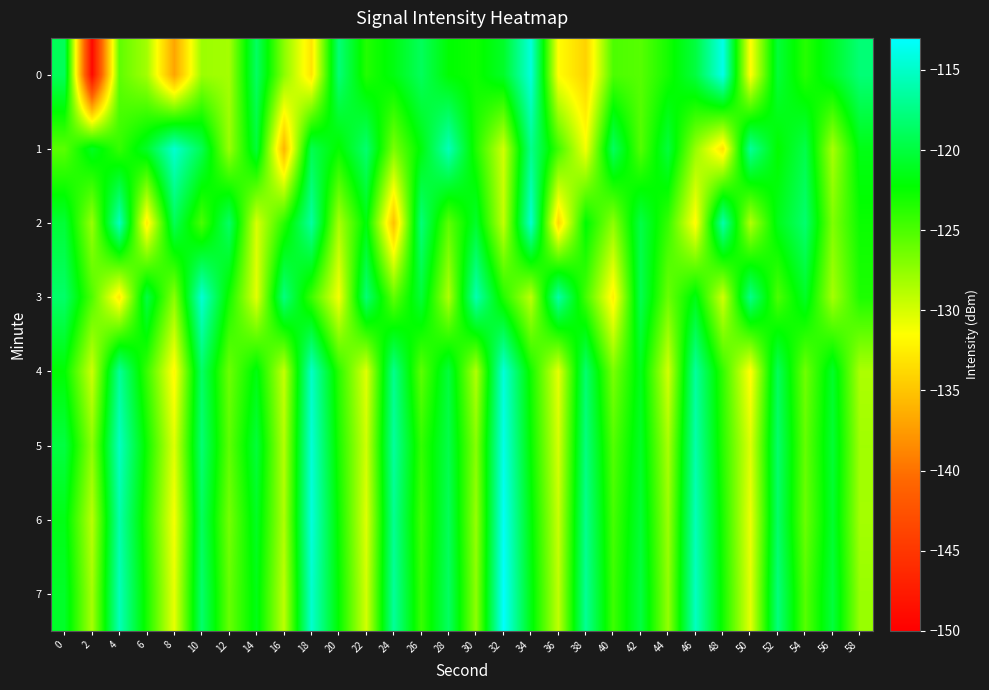

At 12, list the series in order from smallest to largest.

0, 1, 6, 4, 7, 5, 3, 2